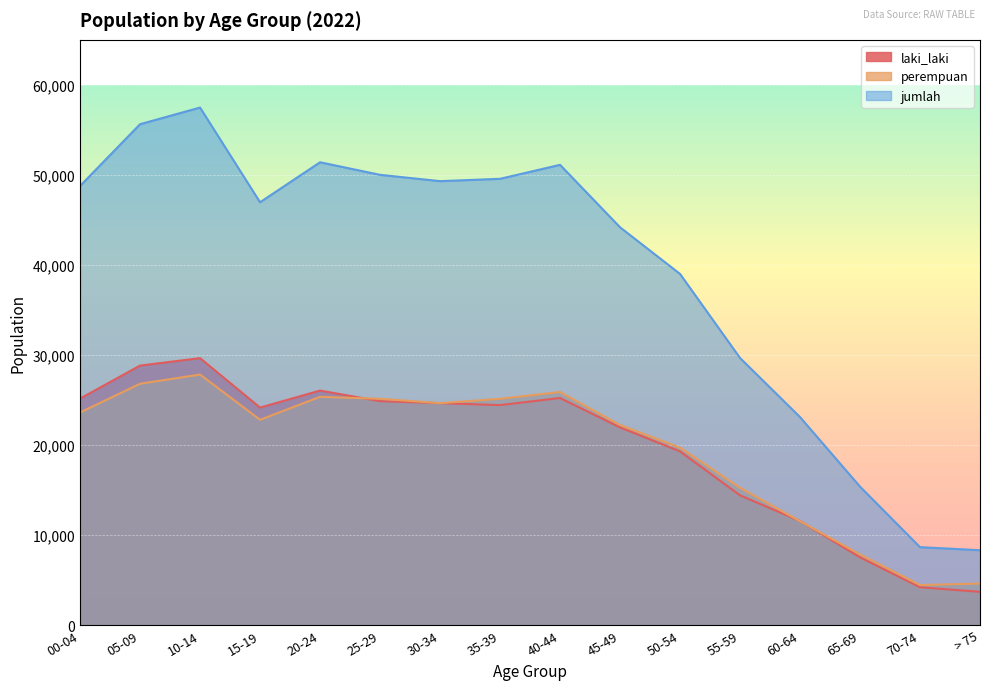

Is the value of jumlah at 55-59 greater than the value of perempuan at 70-74?

Yes